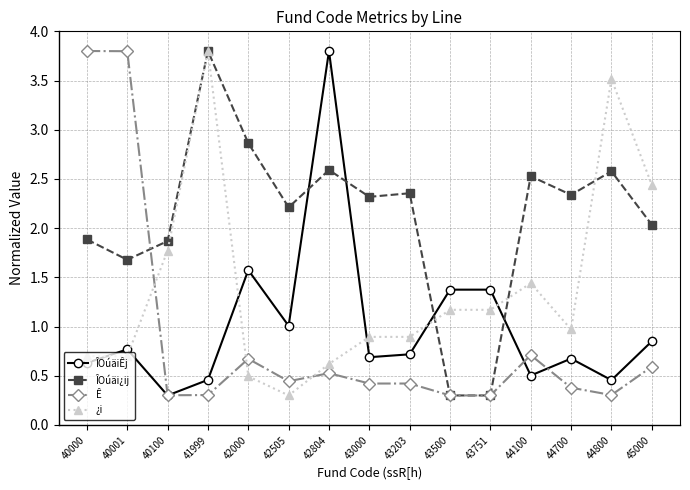

True or false: Ê and ÎOúäi¿ij cross at least once.

True